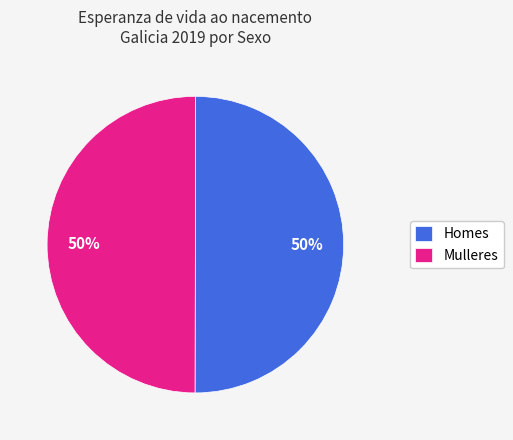

To the nearest percent, what portion does Mulleres represent?

50%